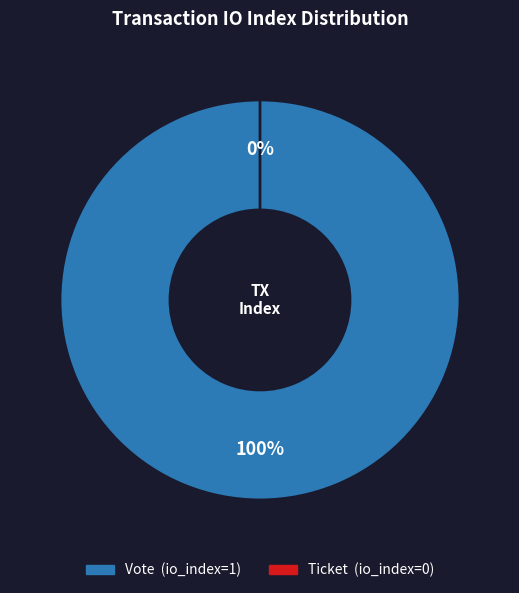

Which category has the biggest portion of the pie?

Vote